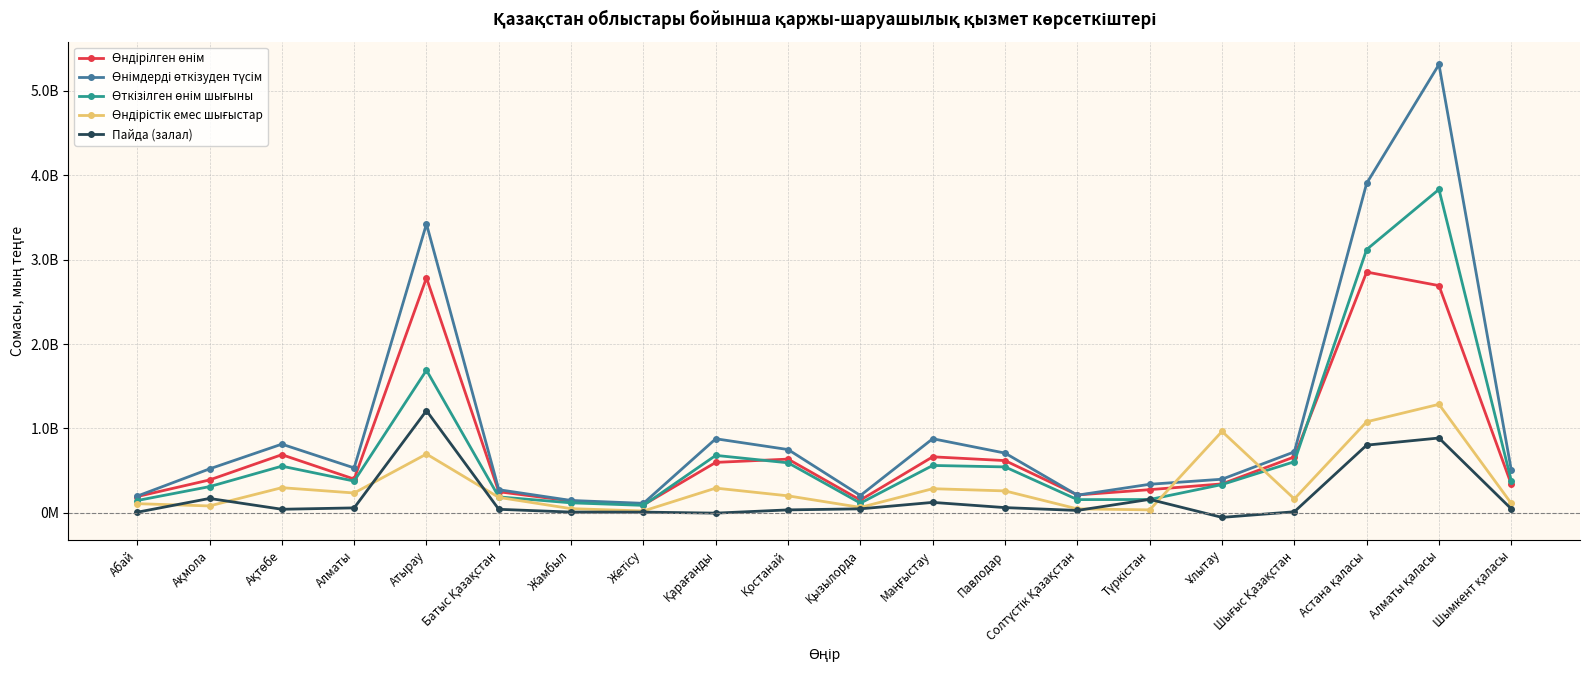

Where is Өндірістік емес шығыстар nearest to the value 653718301?

Атырау